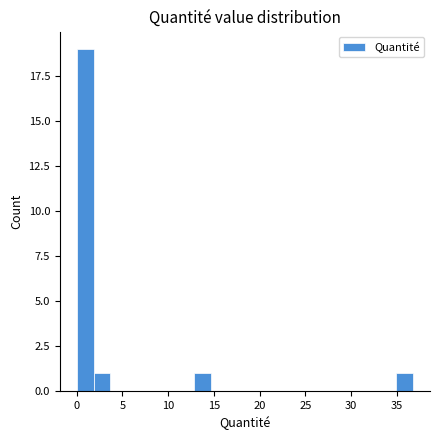

Around what value on the x-axis is the tallest bar? Give the approximate position of its centre, as read against the axis.

1.0